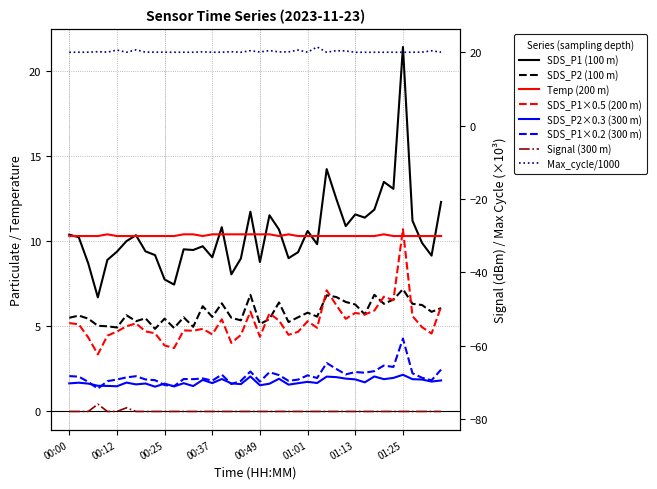

True or false: Temp and Max_cycle_scaled cross at least once.

False